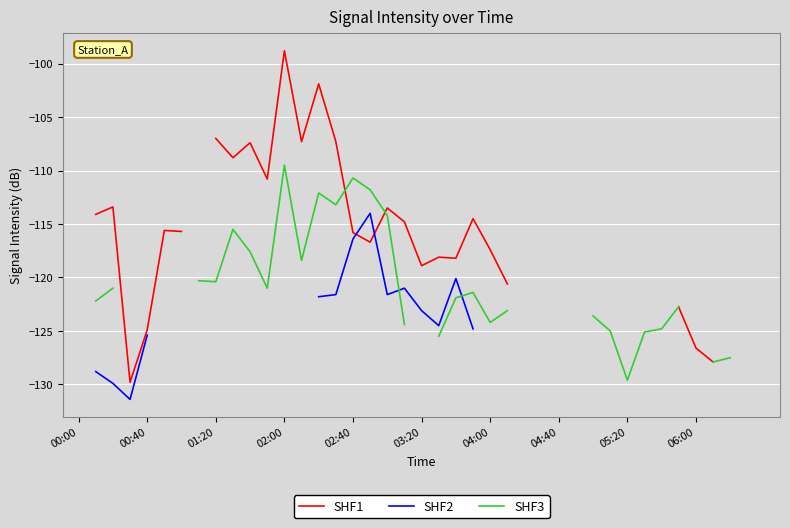

In SHF2, how many points are higher than both neighbors (excluding endpoints)?

3